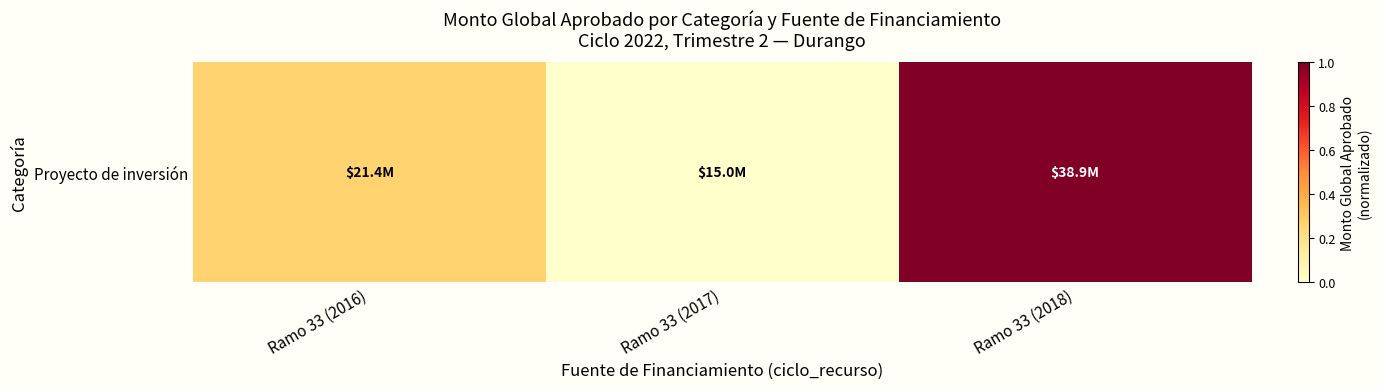

List the labels in order of value, smallest first.

Ramo 33 (2017), Ramo 33 (2016), Ramo 33 (2018)